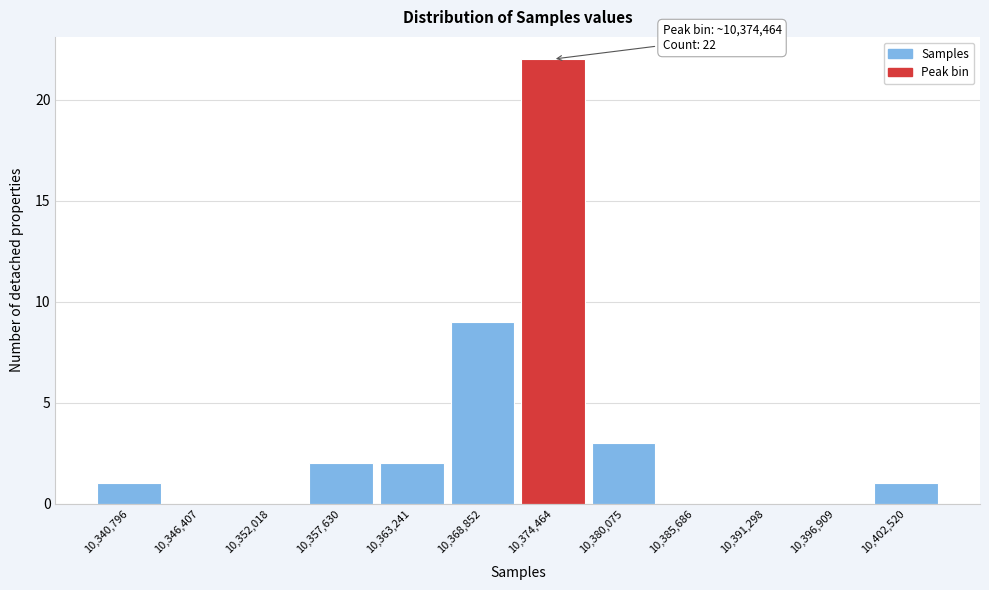

Reading left to right, list all the values displayed in this chart.

10,340,796=1	10,346,407=0	10,352,018=0	10,357,630=2	10,363,241=2	10,368,852=9	10,374,464=22	10,380,075=3	10,385,686=0	10,391,298=0	10,396,909=0	10,402,520=1